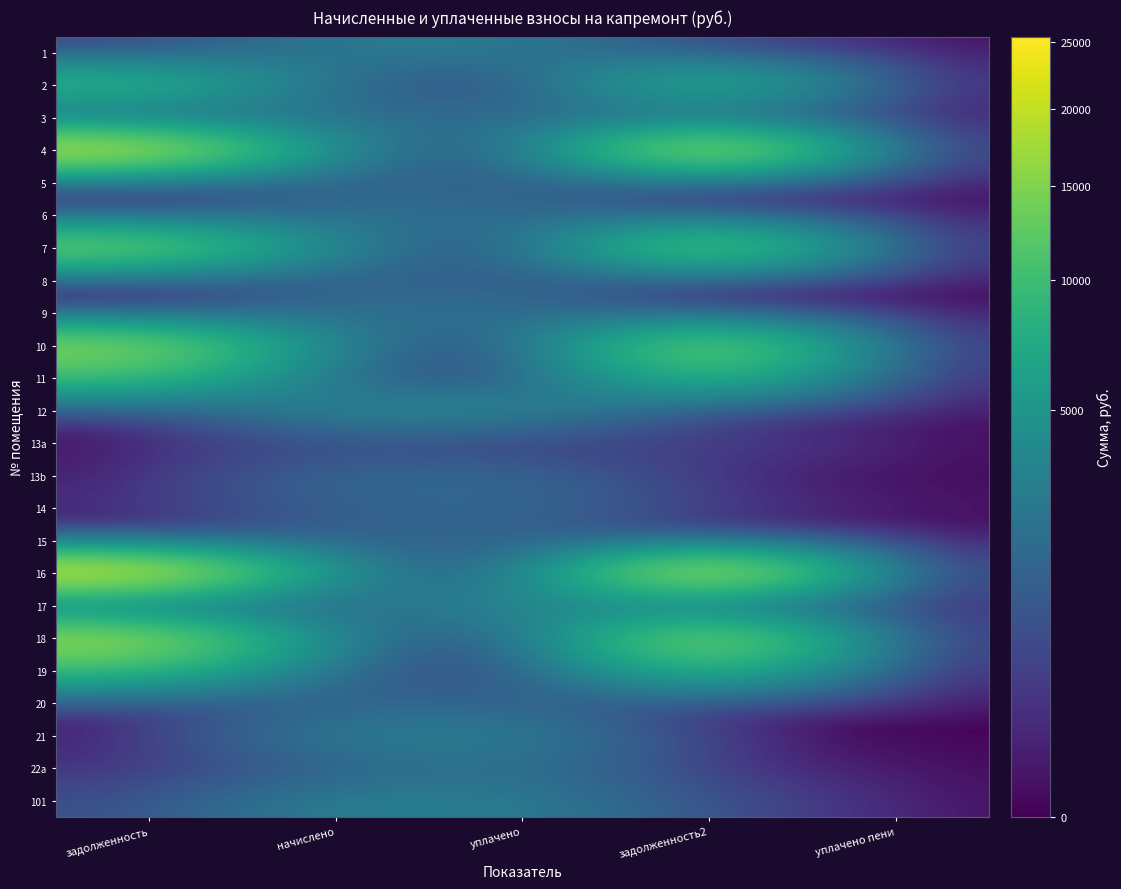

Reading left to right, extract all data points from this chart.

1: задолженность=311.1	начислено=2800.0	уплачено=2800.0	задолженность2=311.1	уплачено пени=0.0
2: задолженность=9772.2	начислено=1254.5	уплачено=0.0	задолженность2=10307.0	уплачено пени=0.0
3: задолженность=499.8	начислено=2246.7	уплачено=1997.7	задолженность2=498.4	уплачено пени=1.1
4: задолженность=21773.8	начислено=2795.2	уплачено=0.0	задолженность2=22965.3	уплачено пени=0.0
5: задолженность=141.0	начислено=1268.8	уплачено=1268.8	задолженность2=141.0	уплачено пени=0.0
6: задолженность=250.7	начислено=2256.2	уплачено=2005.5	задолженность2=501.4	уплачено пени=0.8
7: задолженность=15333.3	начислено=2809.5	уплачено=0.0	задолженность2=16463.3	уплачено пени=0.0
8: задолженность=6.2	начислено=1225.9	уплачено=1221.5	задолженность2=6.2	уплачено пени=0.0
9: задолженность=11.6	начислено=2270.5	уплачено=2262.3	задолженность2=11.6	уплачено пени=0.0
10: задолженность=16248.3	начислено=2246.7	уплачено=0.0	задолженность2=17192.4	уплачено пени=0.0
11: задолженность=10032.3	начислено=1287.9	уплачено=0.0	задолженность2=10581.3	уплачено пени=0.0
12: задолженность=0.0	начислено=3871.1	уплачено=3871.1	задолженность2=0.0	уплачено пени=0.0
13a: задолженность=0.0	начислено=503.5	уплачено=0.0	задолженность2=503.5	уплачено пени=0.0
13b: задолженность=11.6	начислено=1762.2	уплачено=1754.0	задолженность2=11.6	уплачено пени=0.0
14: задолженность=145.2	начислено=1297.4	уплачено=1732.8	задолженность2=284.5	уплачено пени=9.5
15: задолженность=0.0	начислено=1431.0	уплачено=1431.0	задолженность2=0.0	уплачено пени=0.0
16: задолженность=24151.9	начислено=3100.5	уплачено=0.0	задолженность2=25473.5	уплачено пени=0.0
17: задолженность=319.2	начислено=1240.2	уплачено=4664.0	задолженность2=255.1	уплачено пени=252.3
18: задолженность=18021.0	начислено=2313.4	уплачено=0.0	задолженность2=19007.2	уплачено пени=0.0
19: задолженность=9515.2	начислено=1297.4	уплачено=0.0	задолженность2=10062.4	уплачено пени=0.0
20: задолженность=0.0	начислено=1431.0	уплачено=1431.0	задолженность2=0.0	уплачено пени=0.0
21: задолженность=16.1	начислено=3148.2	уплачено=3136.8	задолженность2=16.1	уплачено пени=0.0
22a: задолженность=137.3	начислено=1235.4	уплачено=2196.3	задолженность2=137.3	уплачено пени=0.0
101: задолженность=715.5	начислено=3219.8	уплачено=2862.0	задолженность2=715.5	уплачено пени=0.0